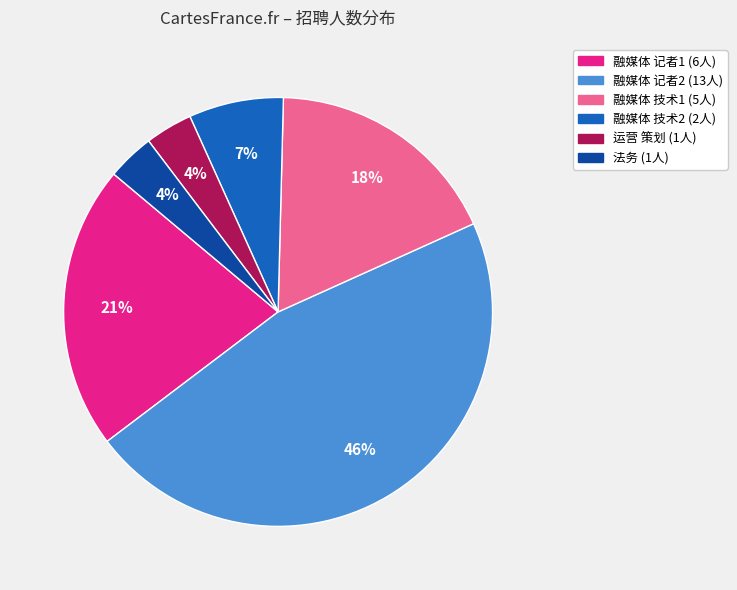

Is there any slice that represents more than half of the pie?

No